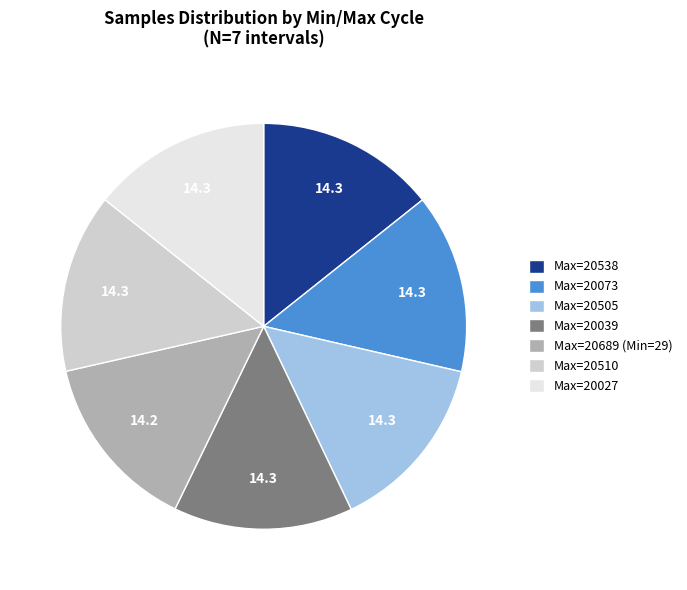

Combined, do Max=20039 and Max=20689 (Min=29) account for over 50%?

No